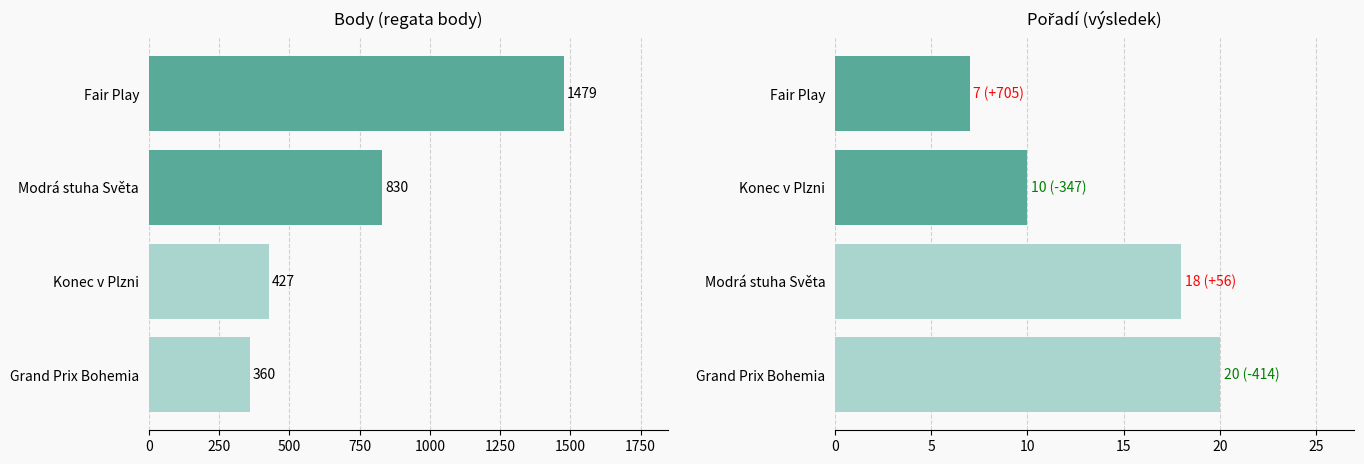

Reading right to left, list all the values displayed in this chart.

Body: Modrá stuha Světa=830	Konec v Plzni=427	Grand Prix Bohemia=360	Fair Play=1479
Pořadí: Modrá stuha Světa=18	Konec v Plzni=10	Grand Prix Bohemia=20	Fair Play=7